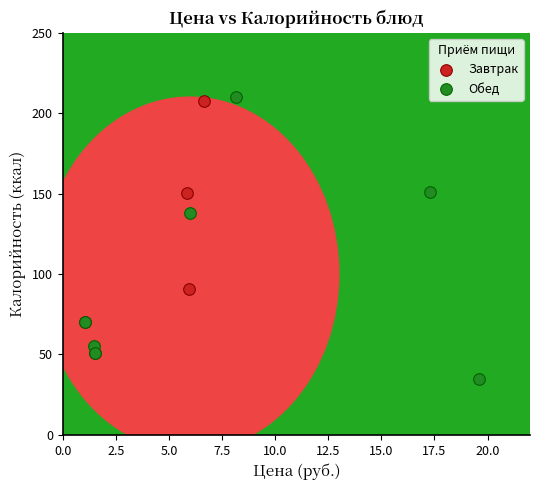

Which series reaches the minimum Y coordinate?

Обед